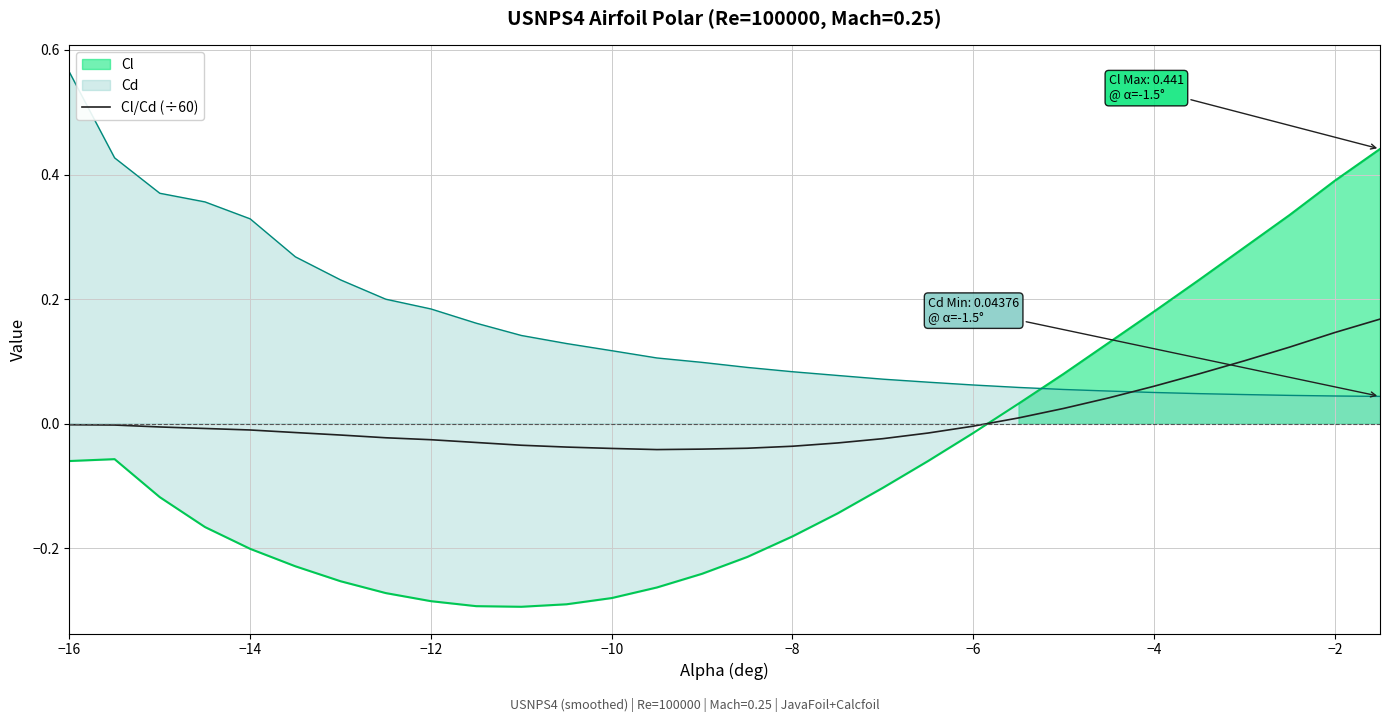

True or false: Cl/Cd (÷60) and Cd intersect in this chart.

True